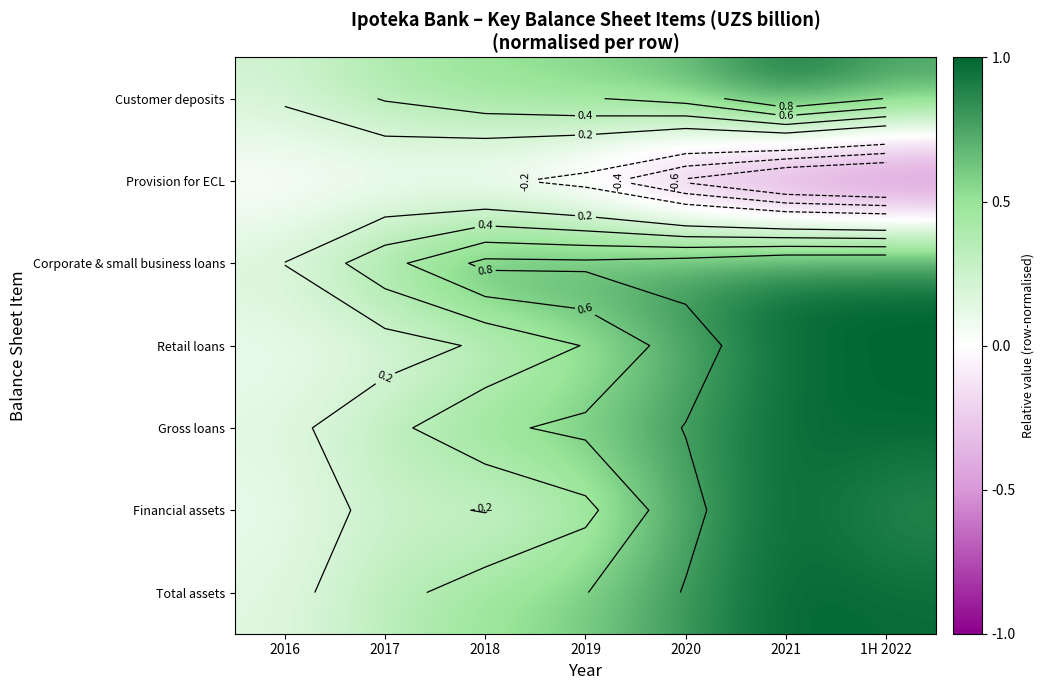

Rank the categories by Customer deposits value from lowest to highest.

2016, 2017, 2018, 2019, 2020, 1H 2022, 2021